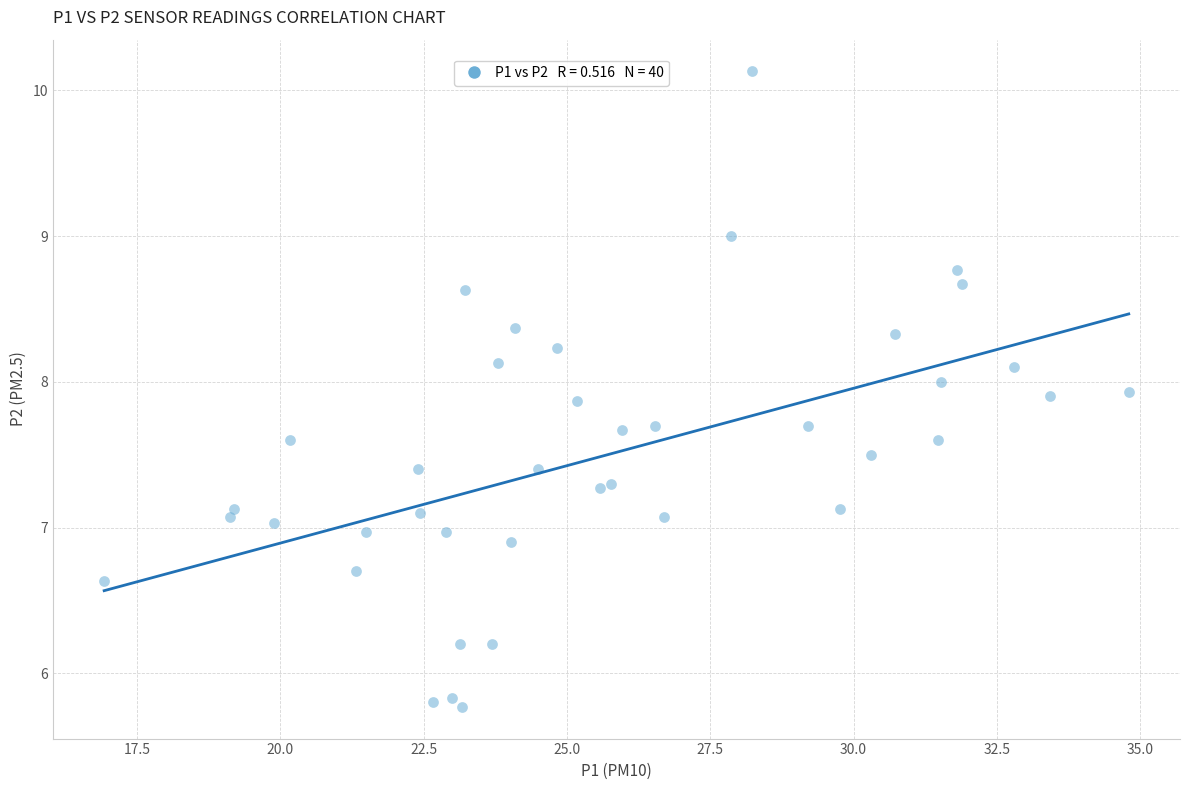

What is the range of Y values (max minus min)?

4.4